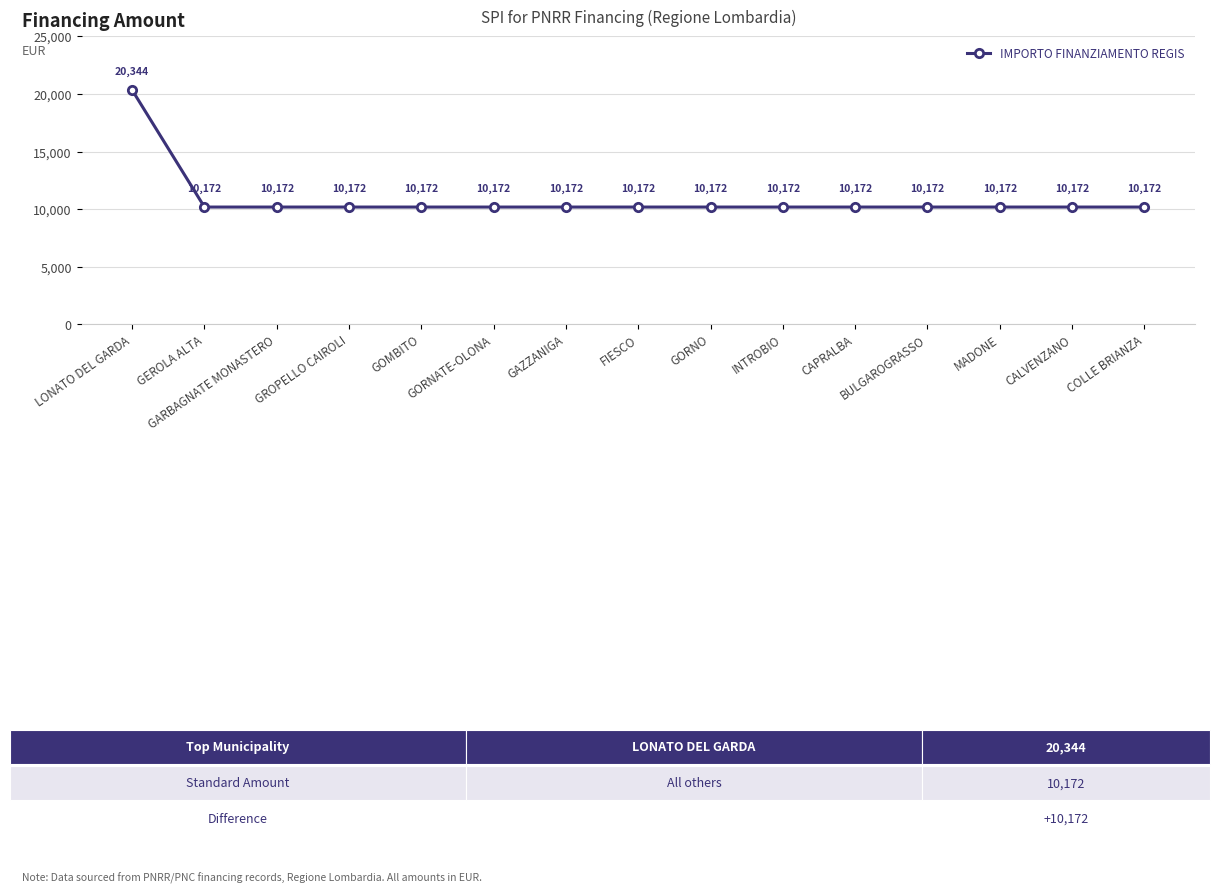

True or false: the data shows 10172 at INTROBIO.

True